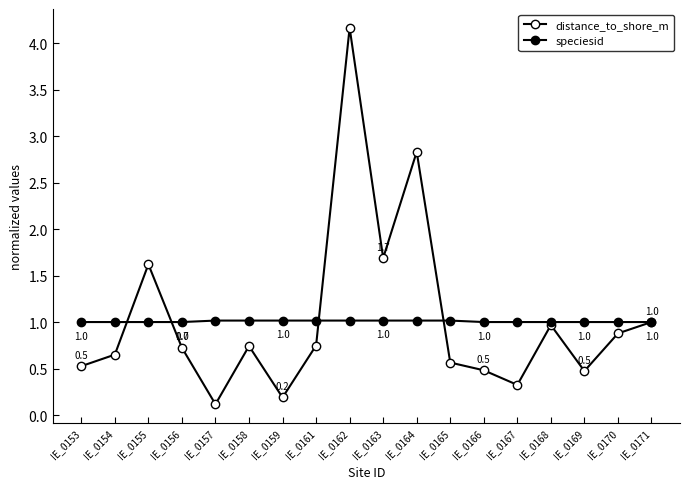

True or false: distance_to_shore_m and speciesid intersect in this chart.

True